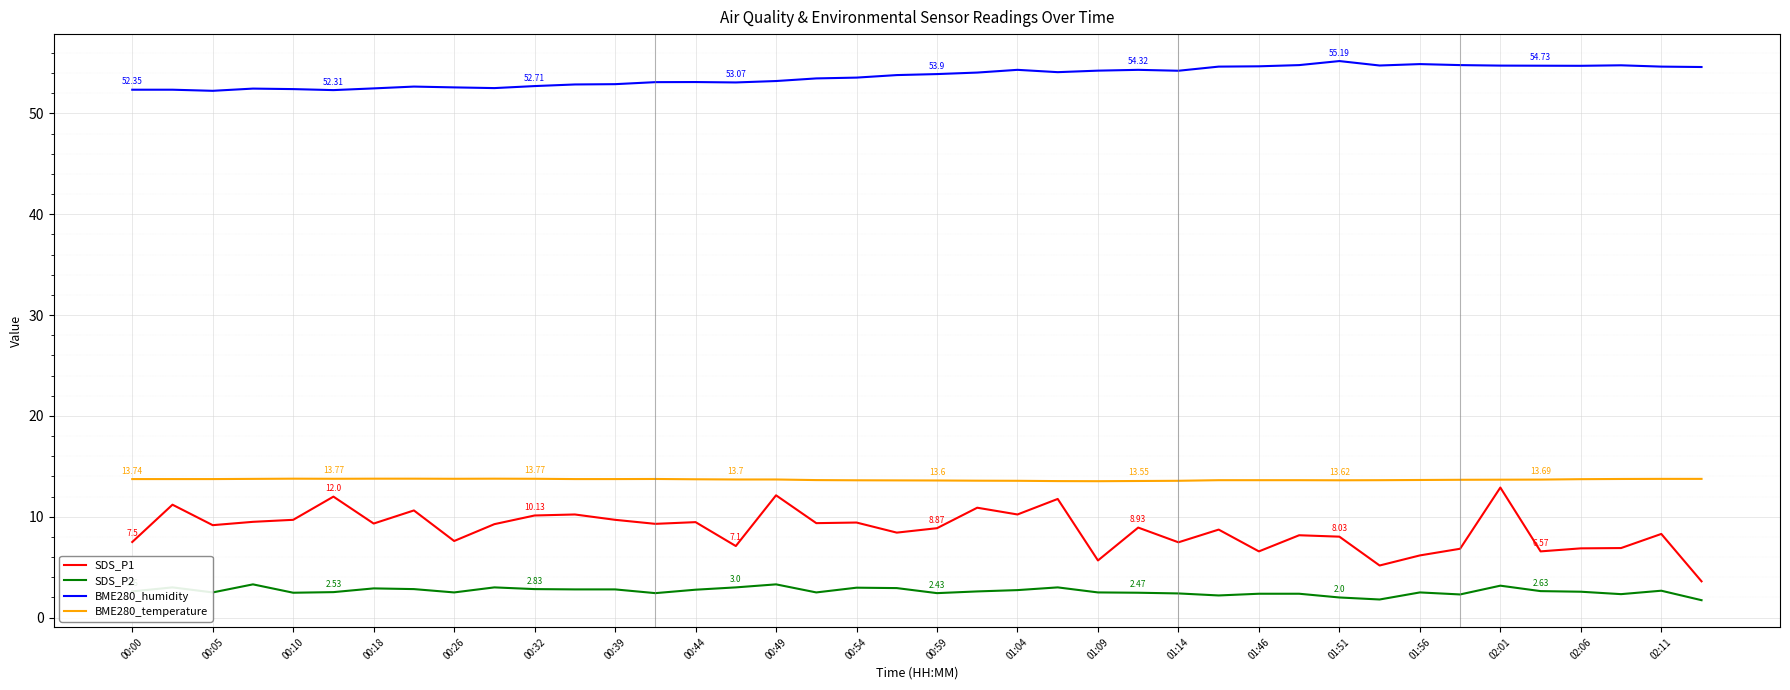

Which series has the largest total across all categories?

BME280_humidity